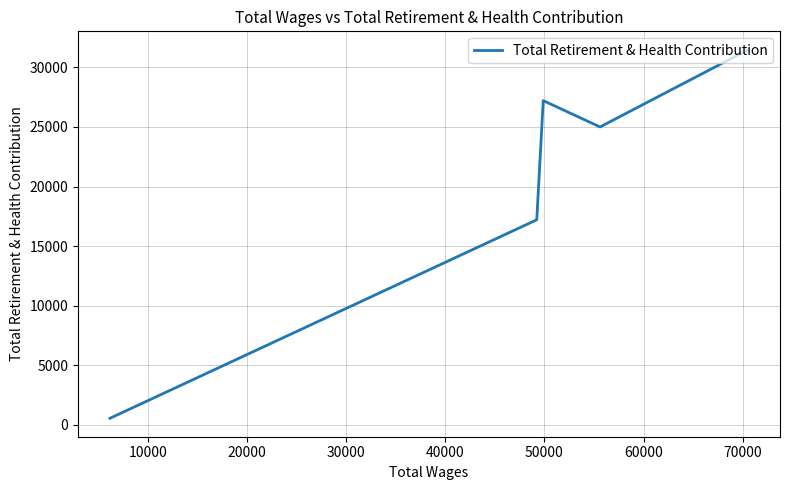

What is the minimum value shown in the chart?

546